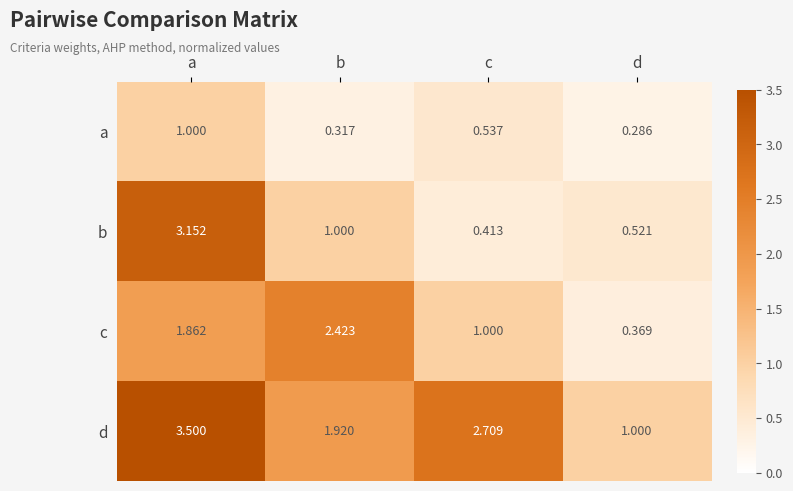

At which category does the chart reach its minimum across all series?

d